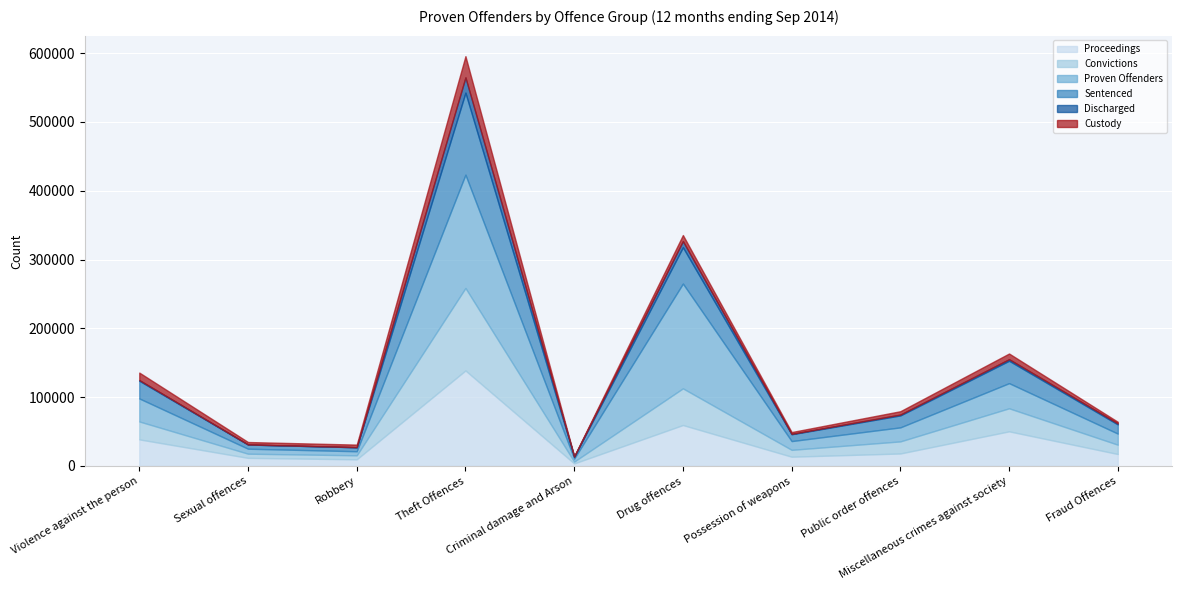

What is the label of the 2nd point from the right?

Miscellaneous crimes against society